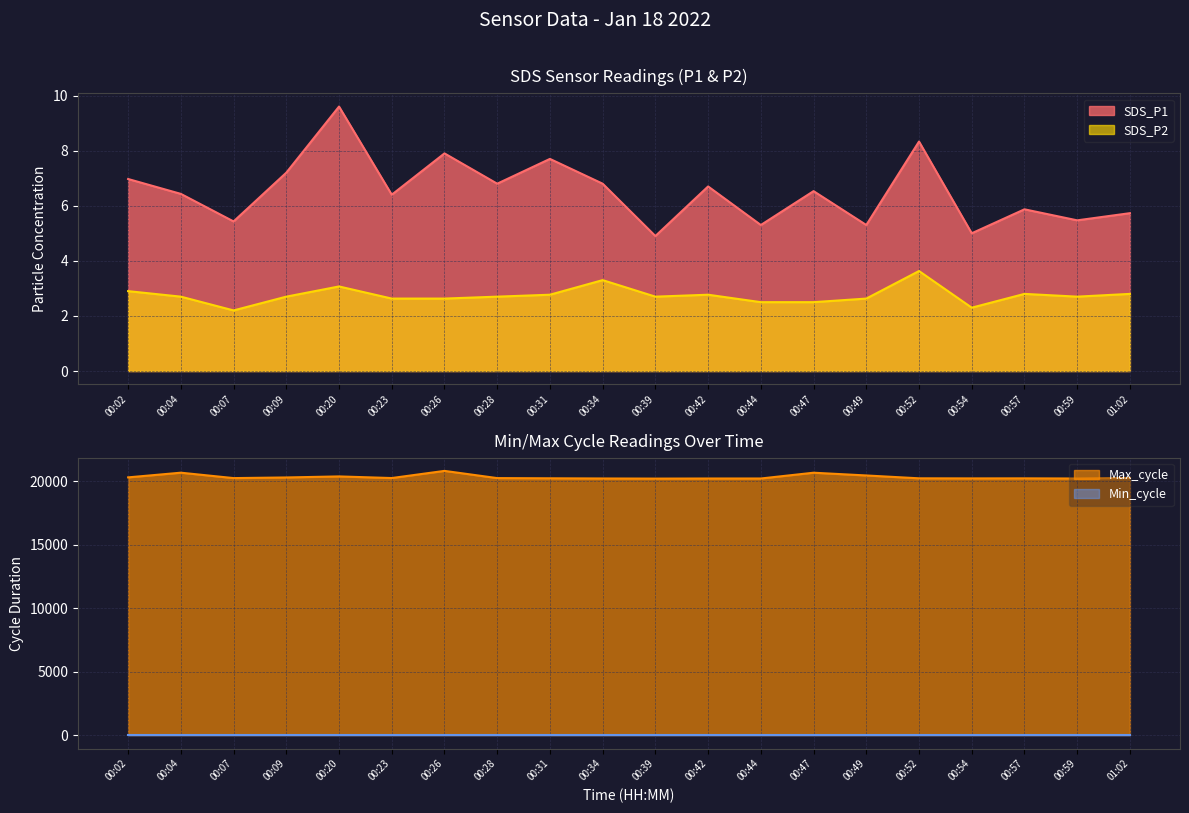

The value of SDS_P2 at 00:07 is 1.4. True or false?

False